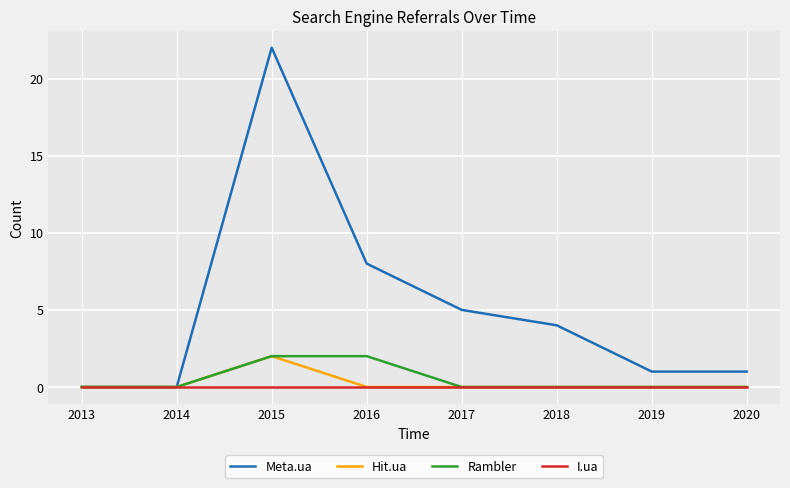

Which series has the largest total across all categories?

Meta.ua